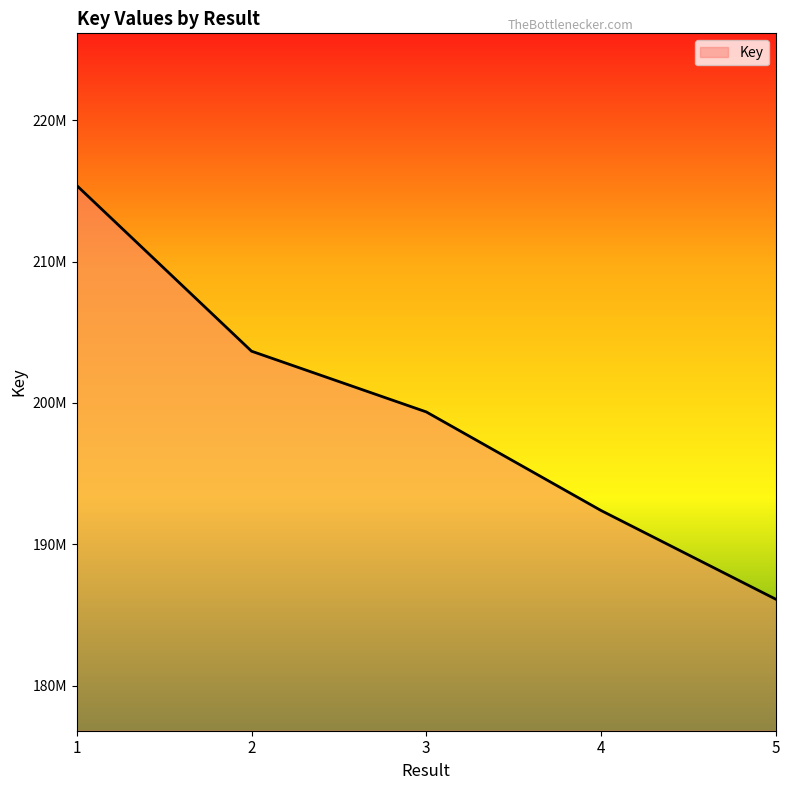

Reading left to right, list all the values displayed in this chart.

1=215380278	2=203661046	3=199365414	4=192390132	5=186114749